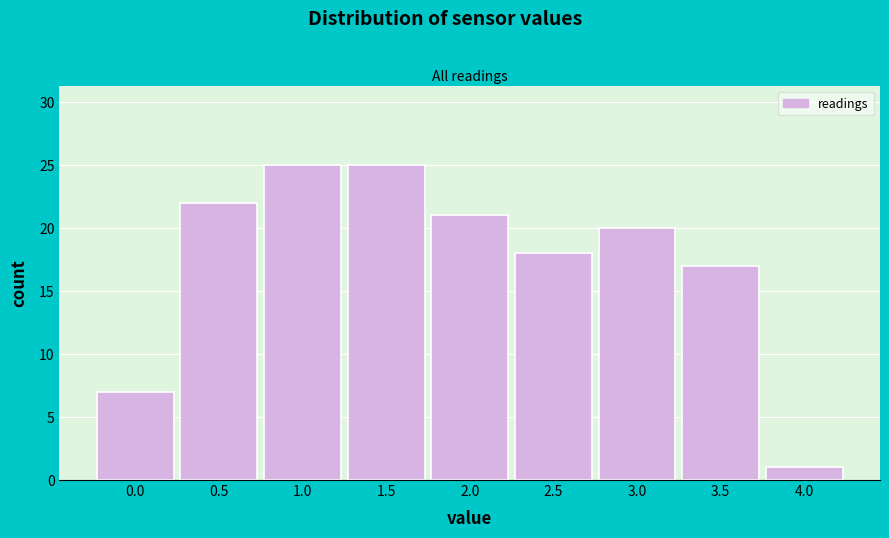

Reading left to right, what are all the values shown in this chart?

0.0=7	0.5=22	1.0=25	1.5=25	2.0=21	2.5=18	3.0=20	3.5=17	4.0=1